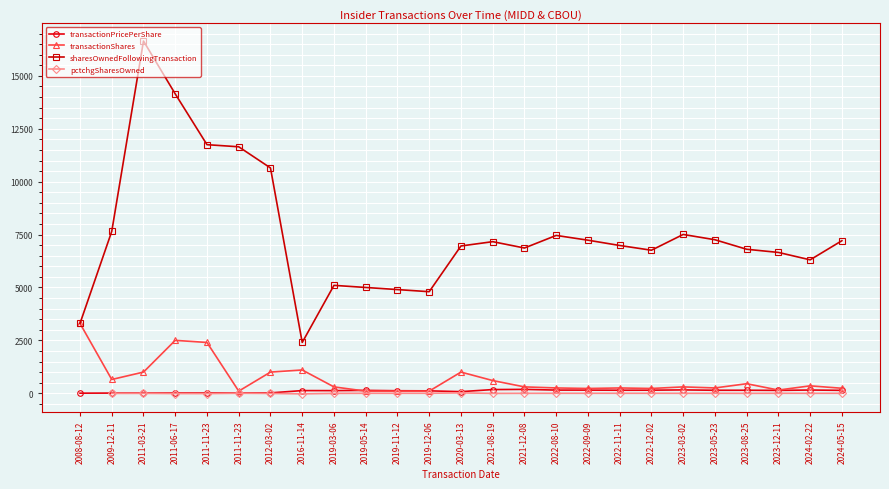

True or false: transactionShares and sharesOwnedFollowingTransaction intersect in this chart.

False